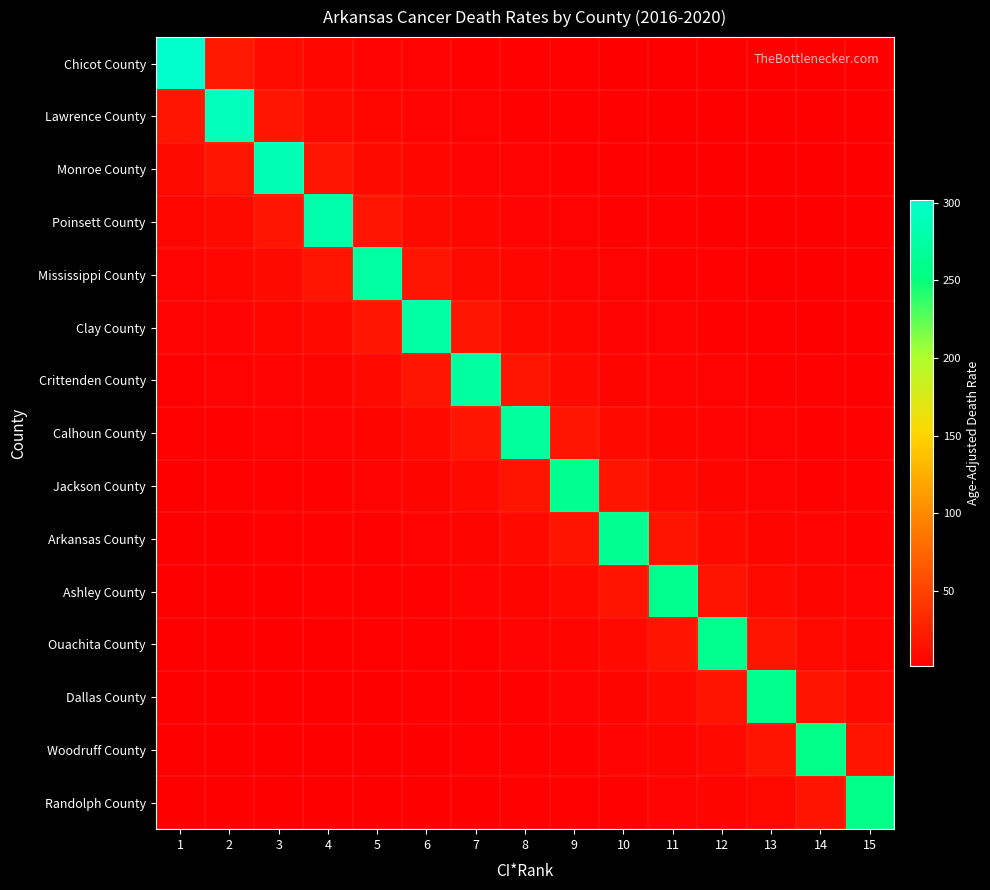

At which category is the sum across all series the highest?

3